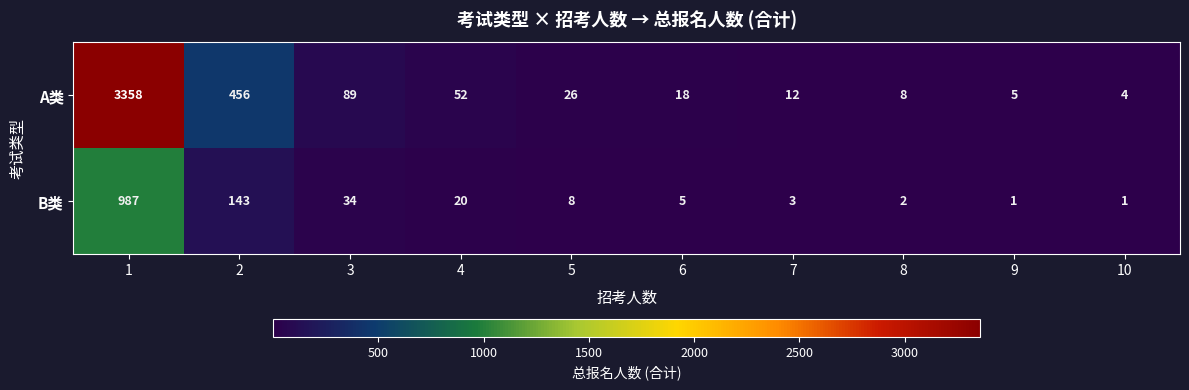

List the series in order of their overall mean, lowest first.

B类, A类